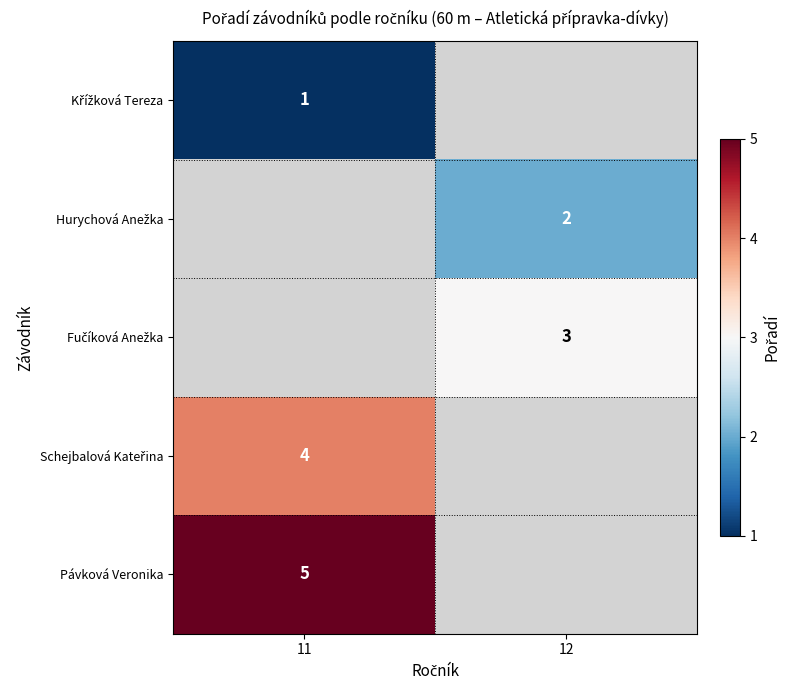

The value of Pávková Veronika at 11 is 8. True or false?

False